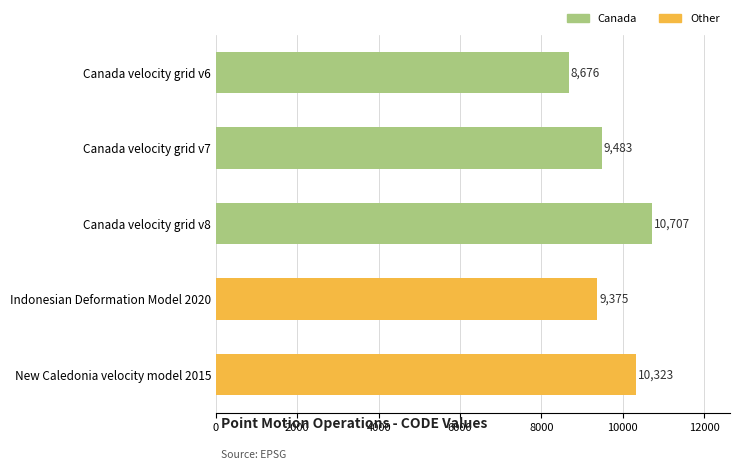

At which label is the value closest to 9691?

Canada velocity grid v7